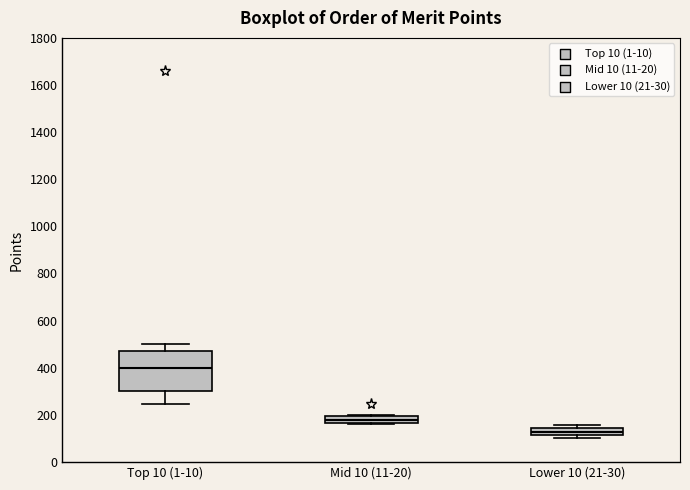

Which box has the highest median line?

Top 10 (1-10)